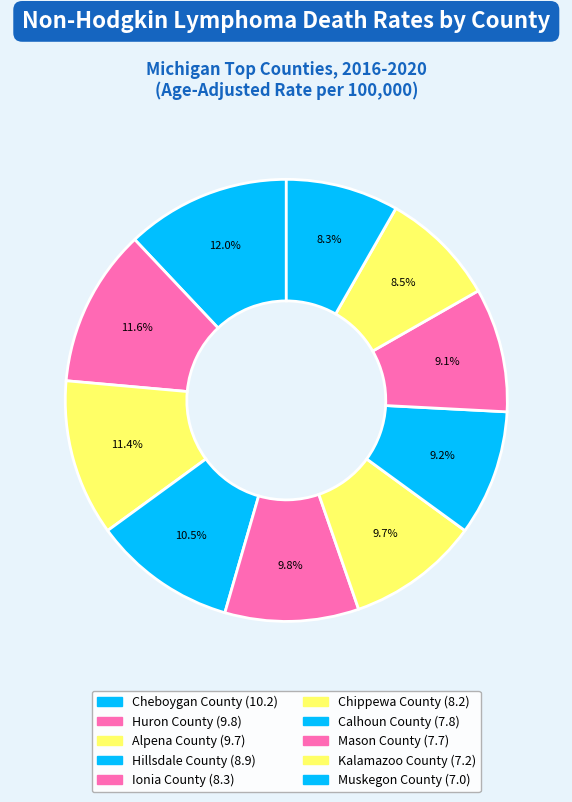

How many segments does this pie chart have?

10